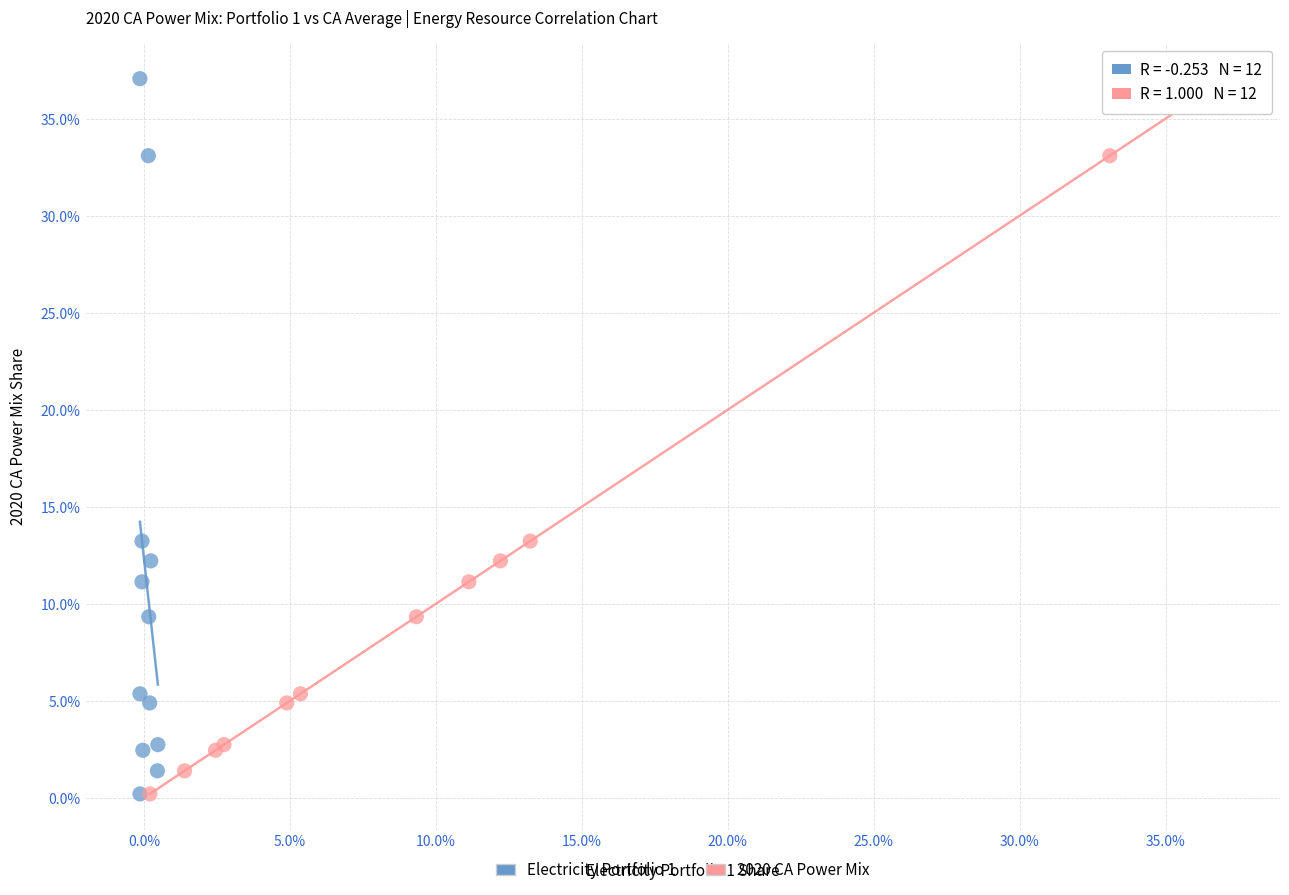

What are all the series names shown in the legend?

Electricity Portfolio 1, 2020 CA Power Mix